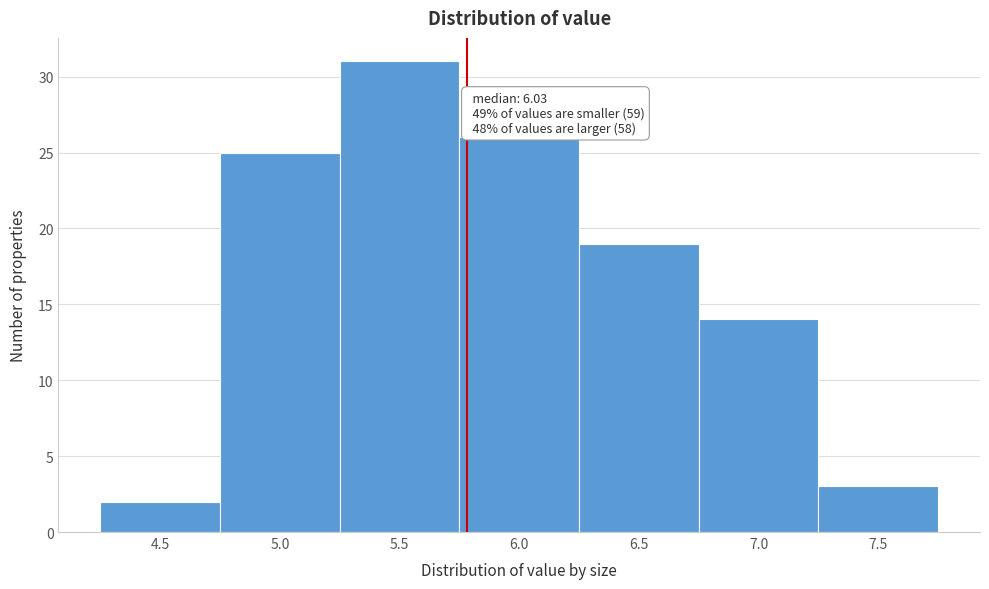

Reading right to left, extract all data points from this chart.

3	14	19	26	31	25	2